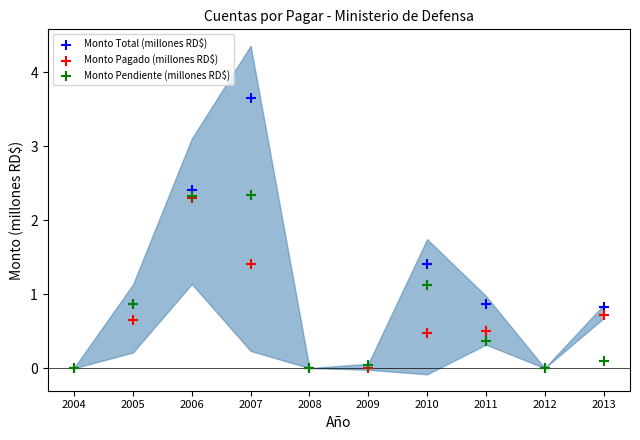

Which series reaches the maximum Y coordinate?

Monto Total (millones RD$)